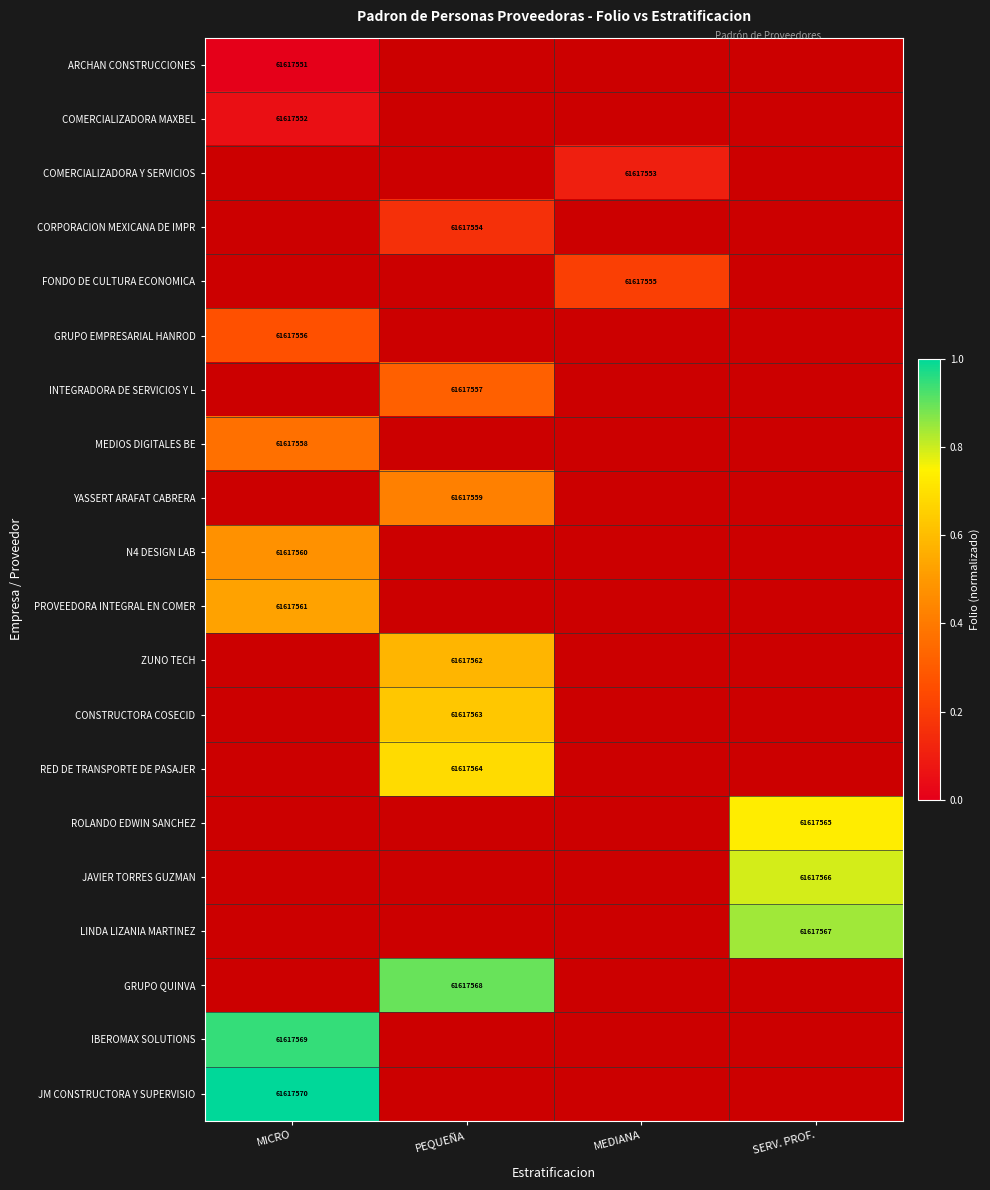

What is the greatest value displayed?

1.0